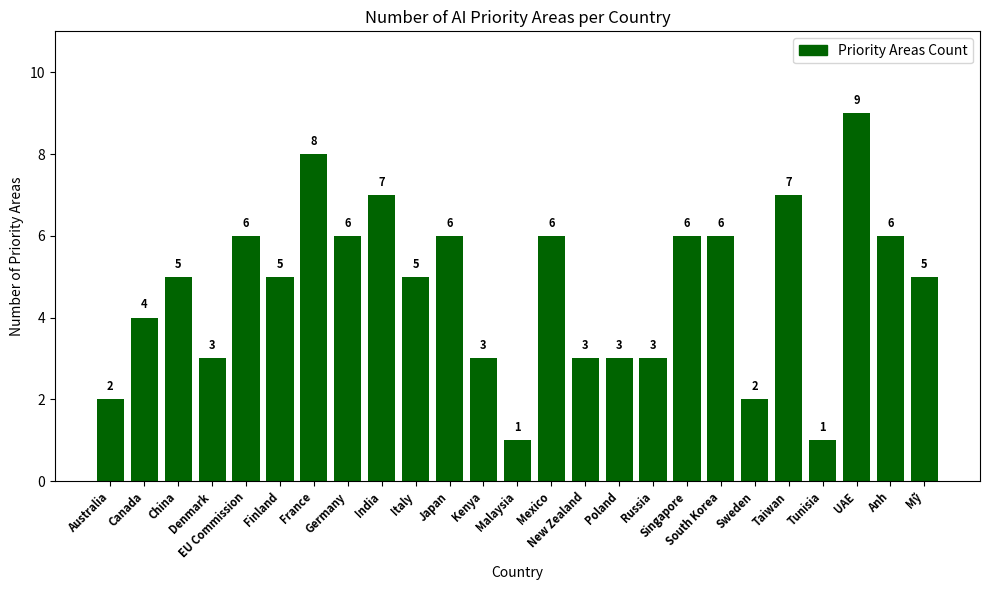

Is it true that the value at Italy is 5?

True